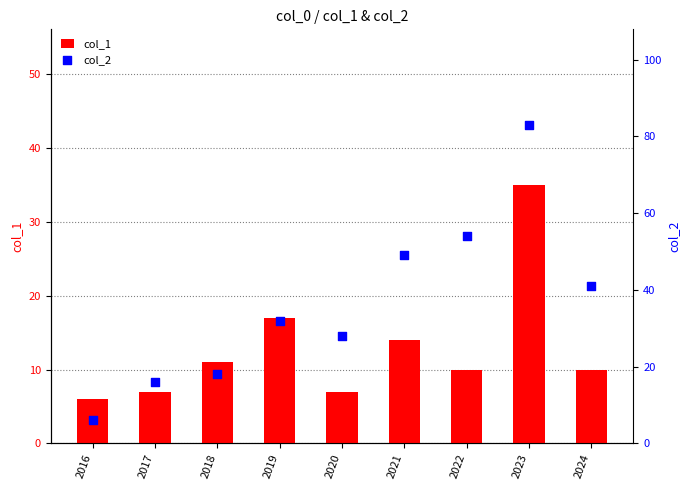

Is the value of col_2 at 2018 greater than the value of col_1 at 2024?

Yes